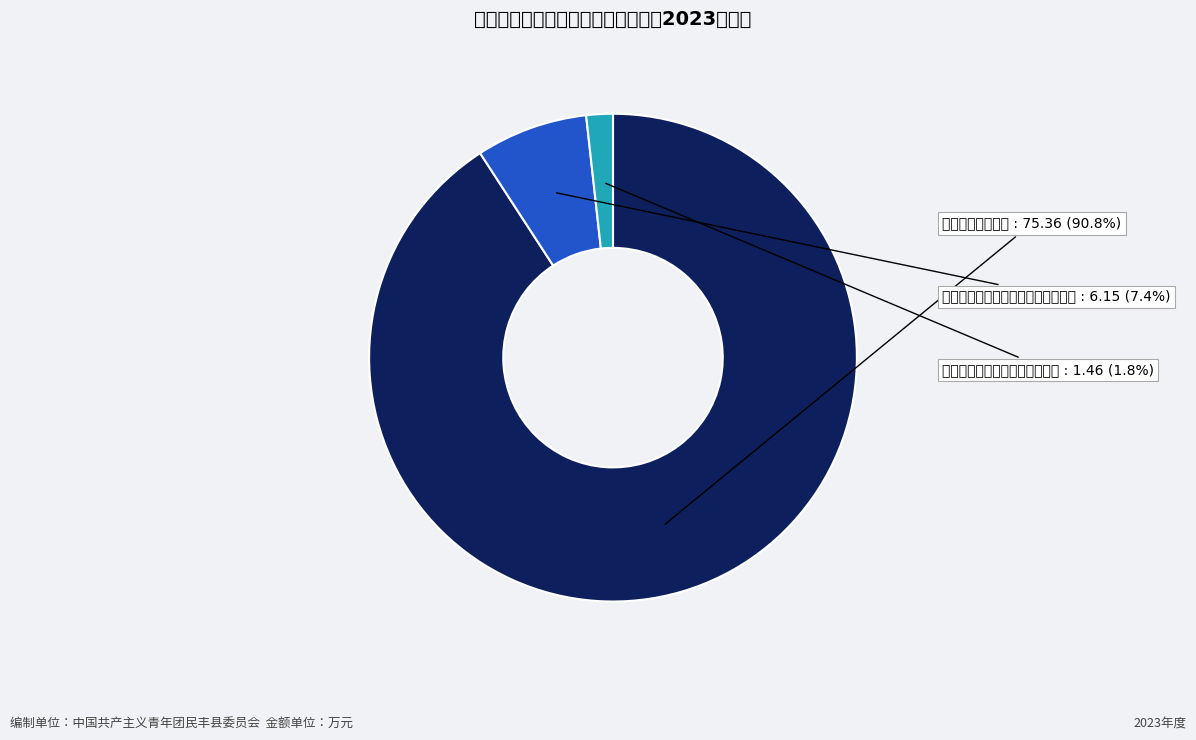

To the nearest percent, what portion does 机关事业单位基本养老保险缴费支出 represent?

7%